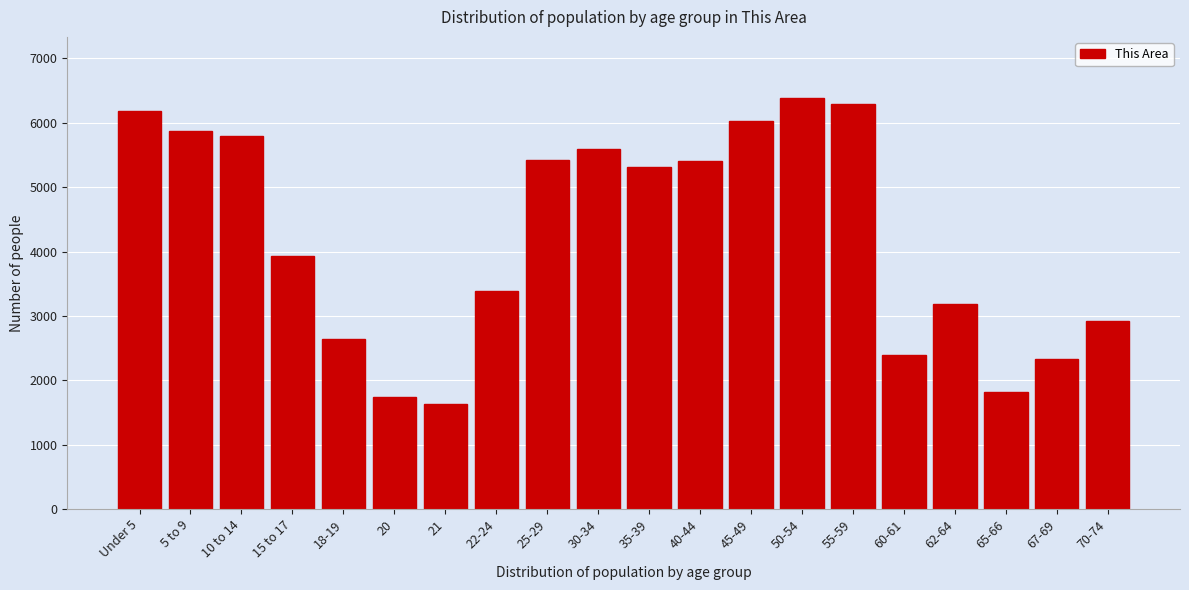

What is the label of the 4th bar from the left?

15 to 17